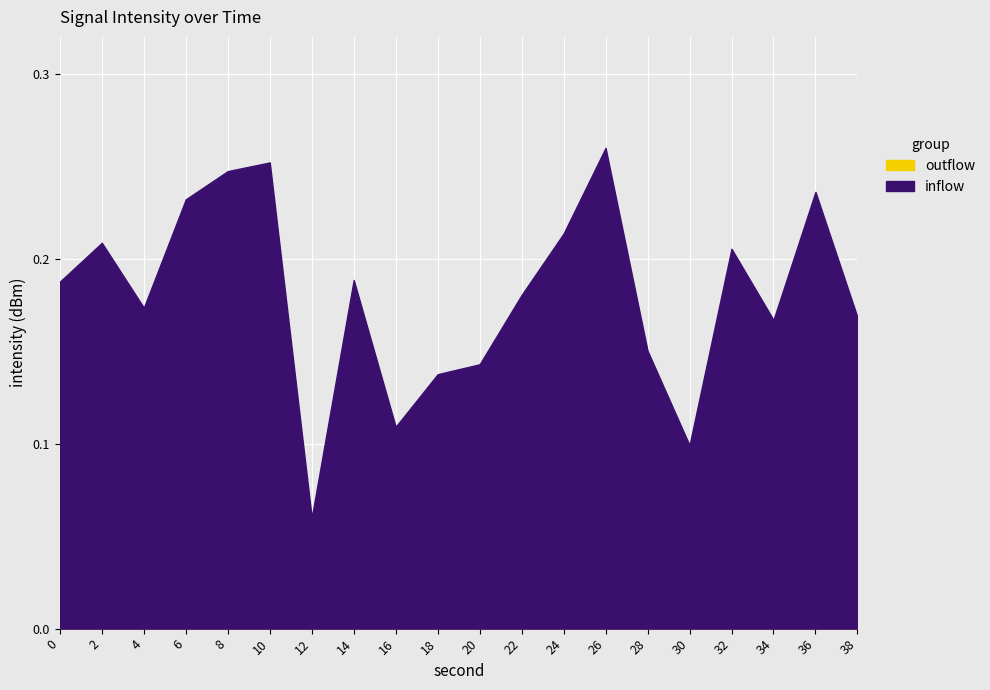

True or false: intensity(dBm) and second intersect in this chart.

False